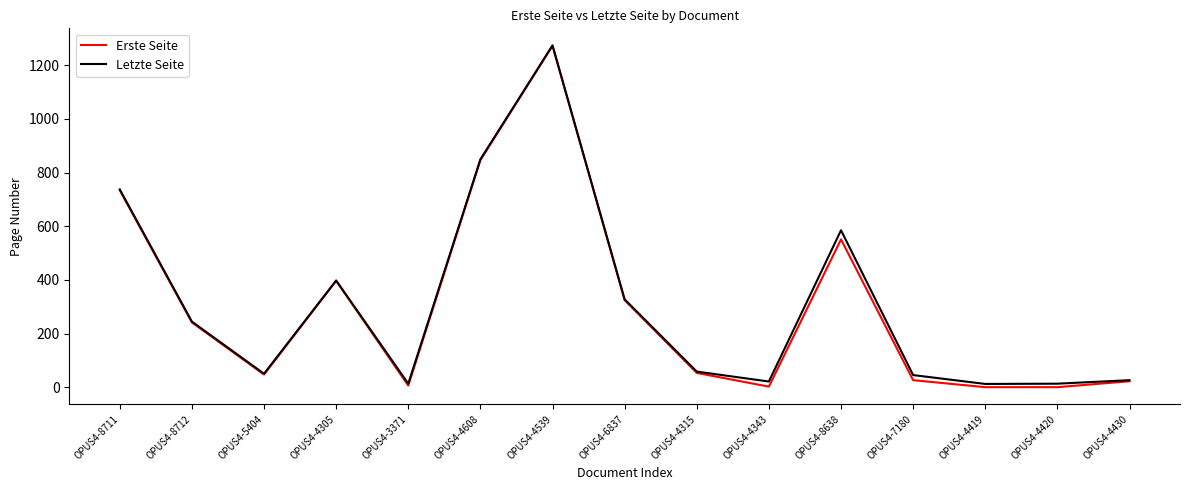

How many interior local peaks does the Erste Seite series have?

3